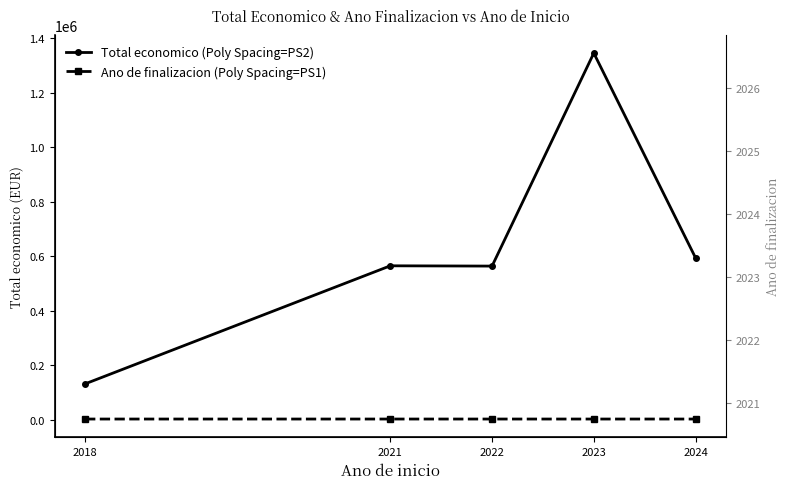

How many data points in Total economico are above 564758?

2